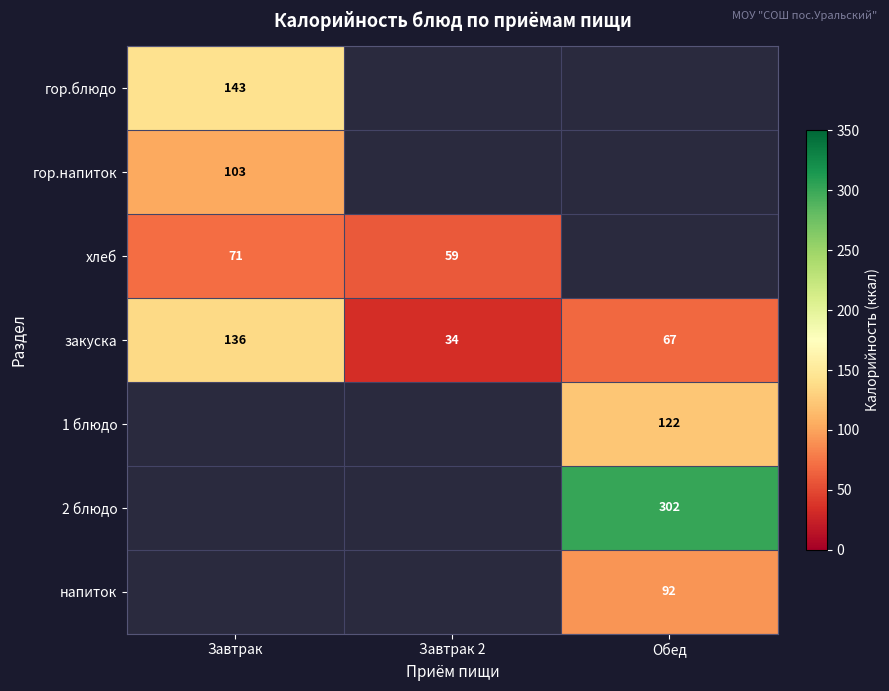

How many categories are shown in the chart?

3